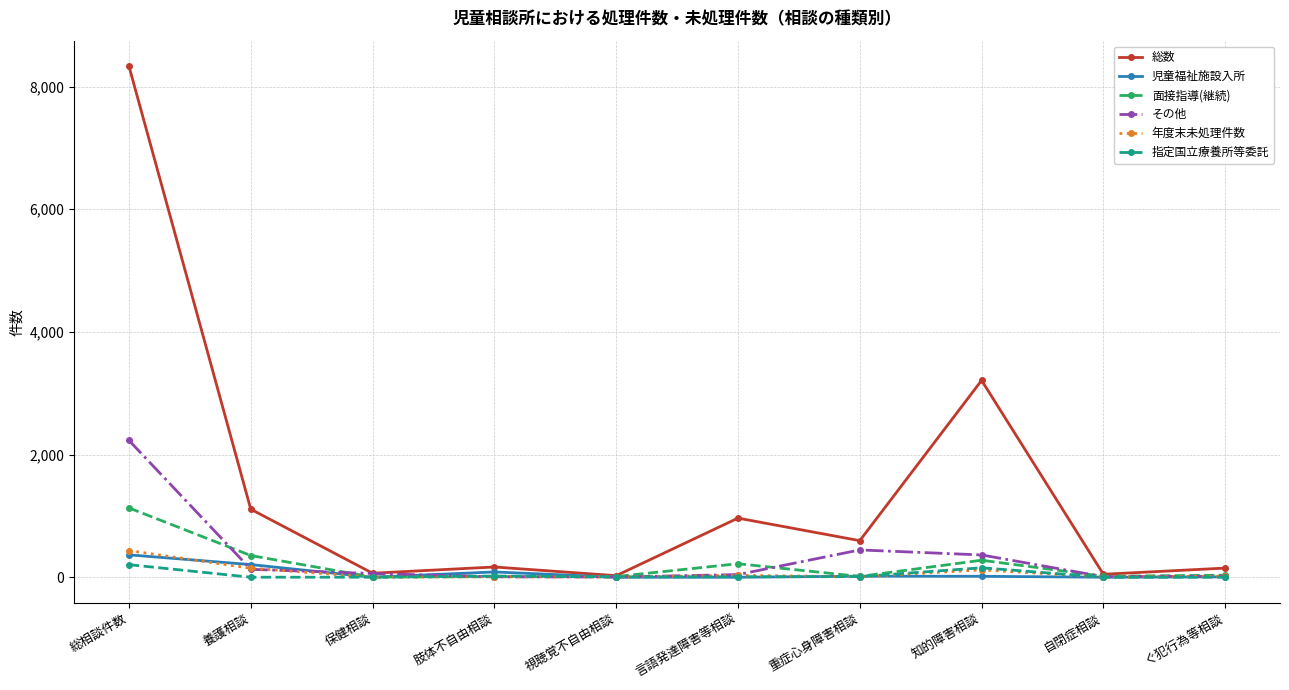

Between 総相談件数 and 保健相談, which series saw the biggest shift?

総数